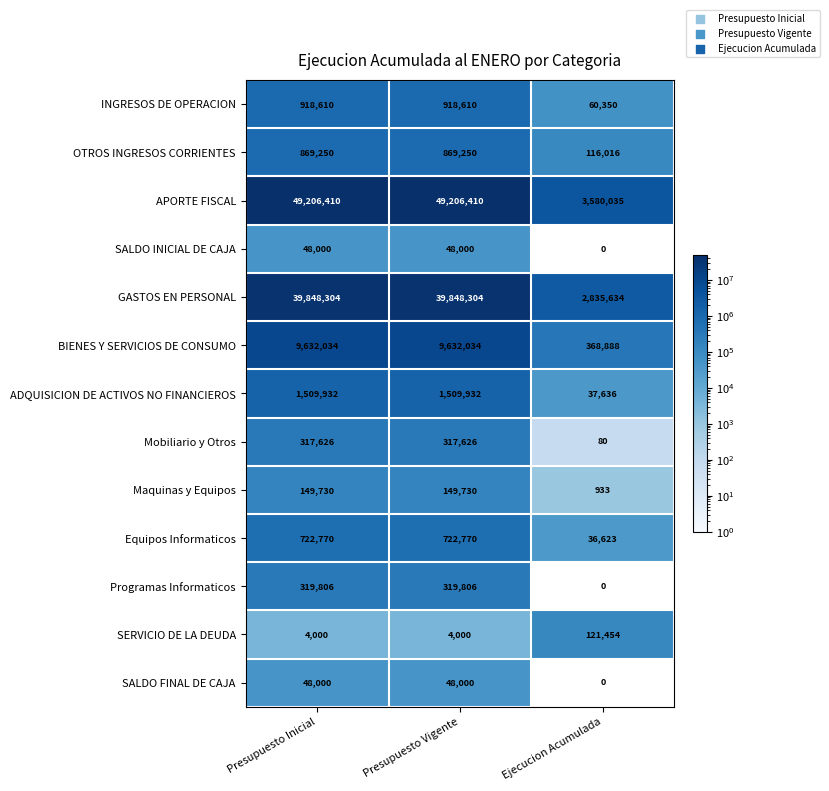

Which series changed the most between Presupuesto Vigente and Ejecucion Acumulada?

APORTE FISCAL